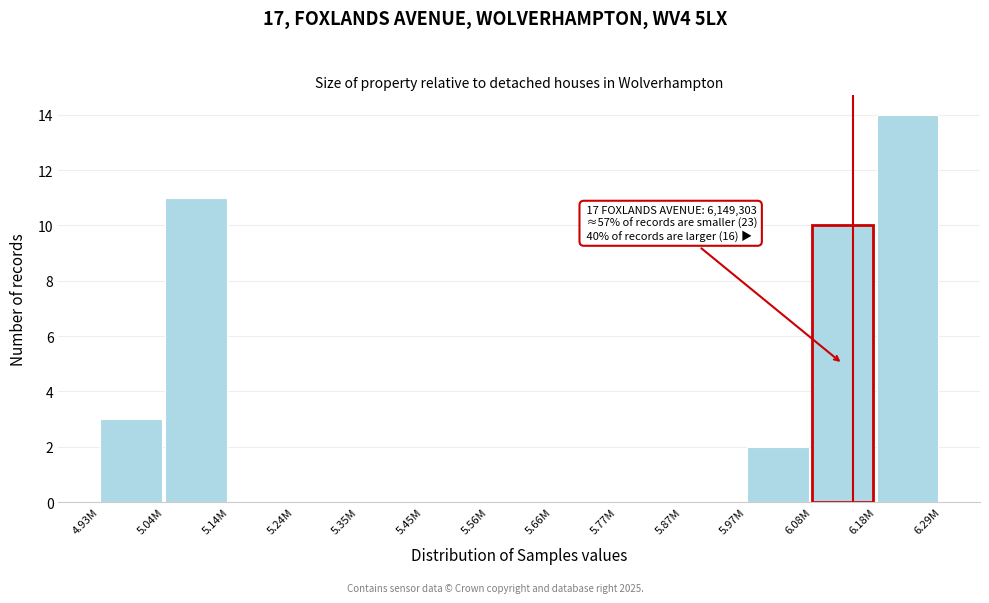

Reading left to right, transcribe all the data shown in this chart.

4.93M=3	5.04M=11	5.14M=0	5.24M=0	5.35M=0	5.45M=0	5.56M=0	5.66M=0	5.77M=0	5.87M=0	5.97M=2	6.08M=10	6.18M=14